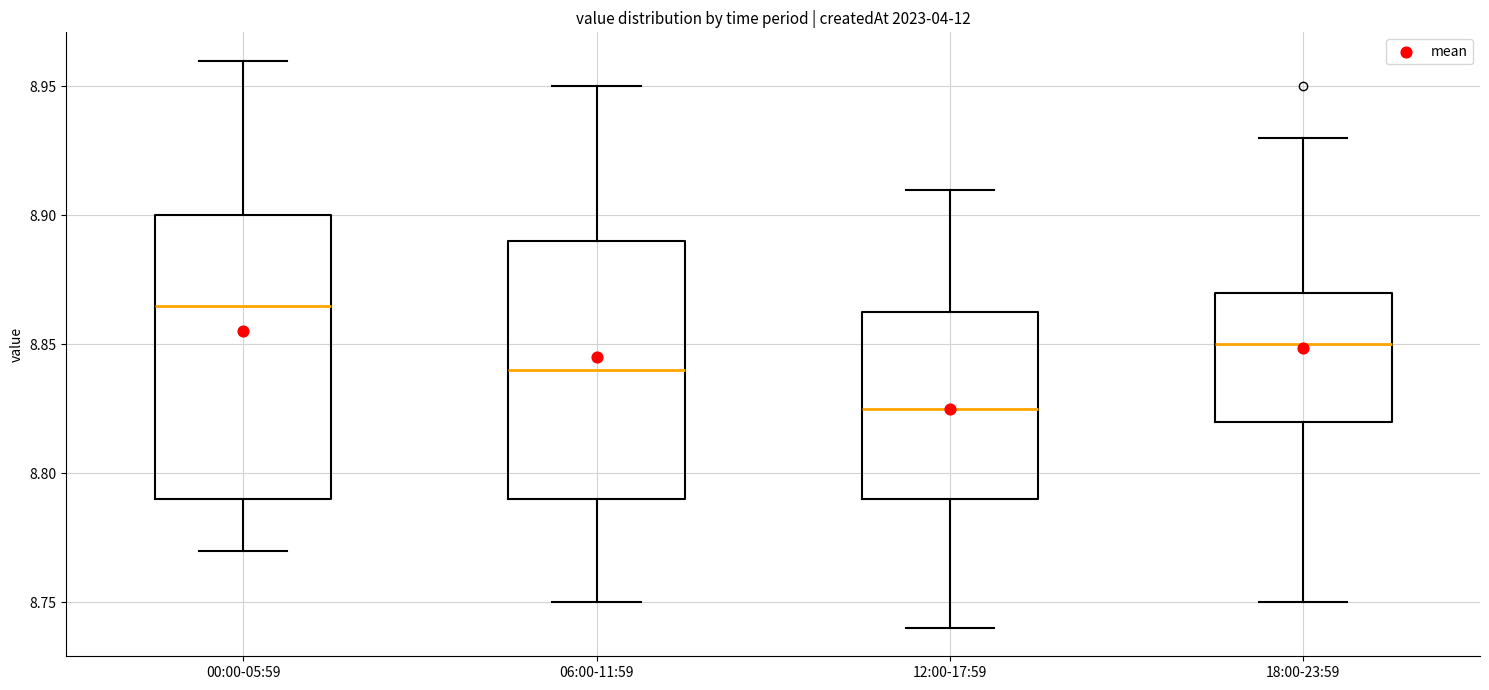

Comparing the boxes themselves (not the whiskers), which one is the tallest?

00:00-05:59